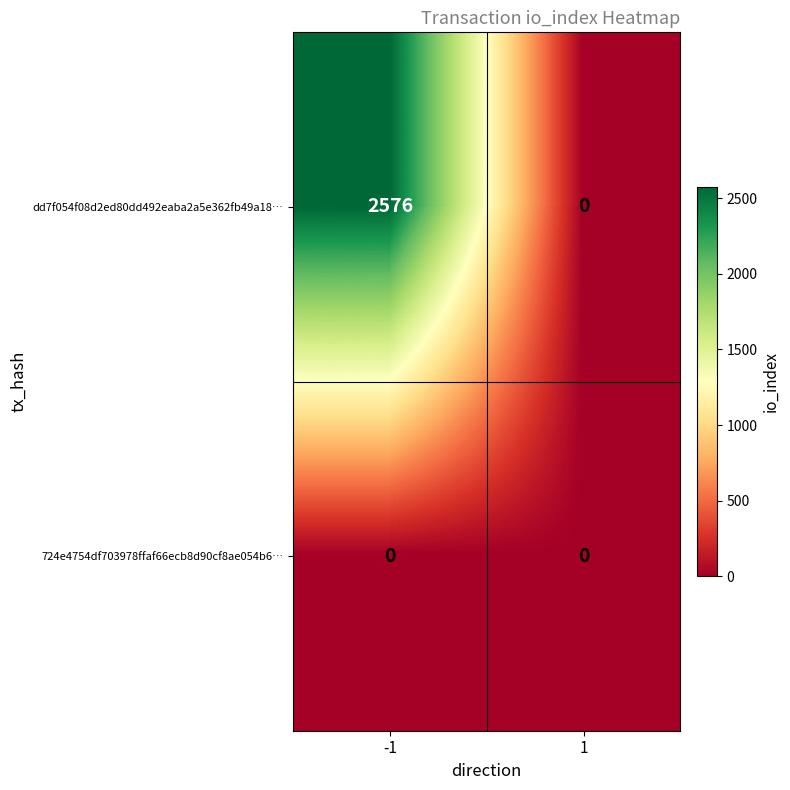

True or false: dd7f054f08d2ed80dd492eaba2a5e362fb49a18… has a value of -910 at 1.

False